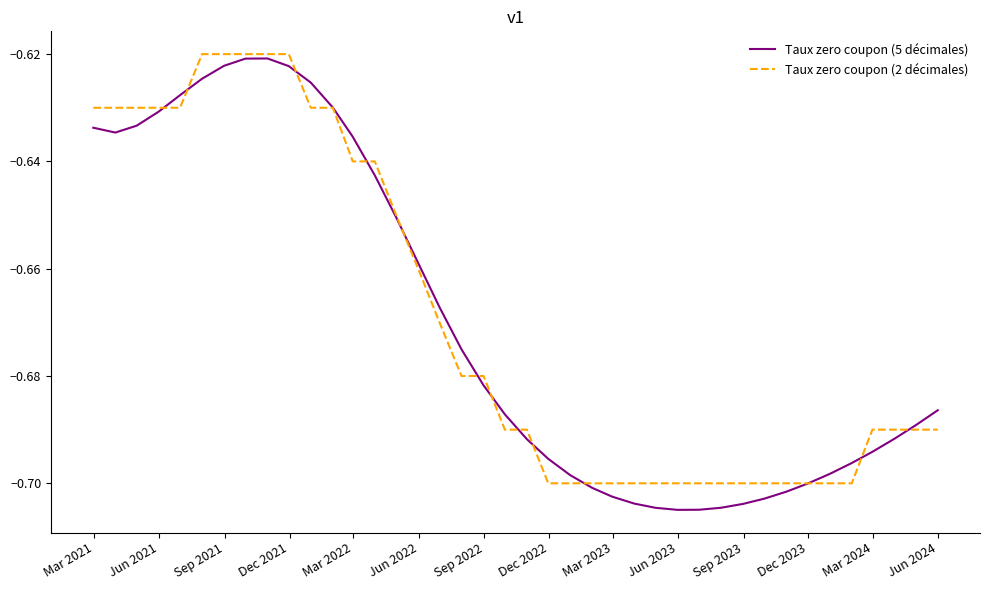

Which series has the largest range (max minus min)?

Taux zero coupon (5 décimales)